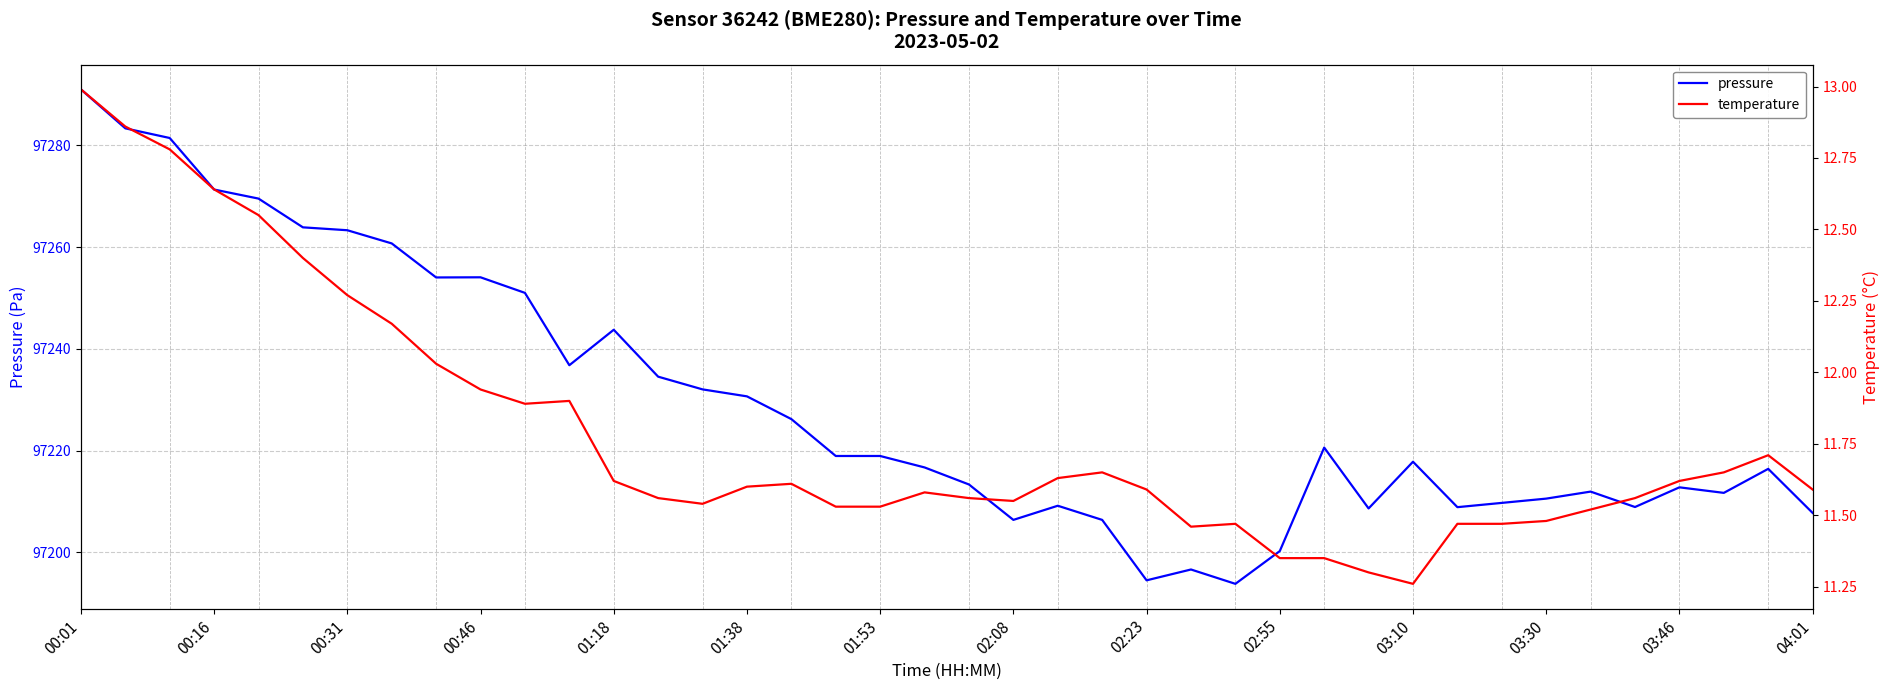

The temperature series shows 11.7 at 37. True or false?

True